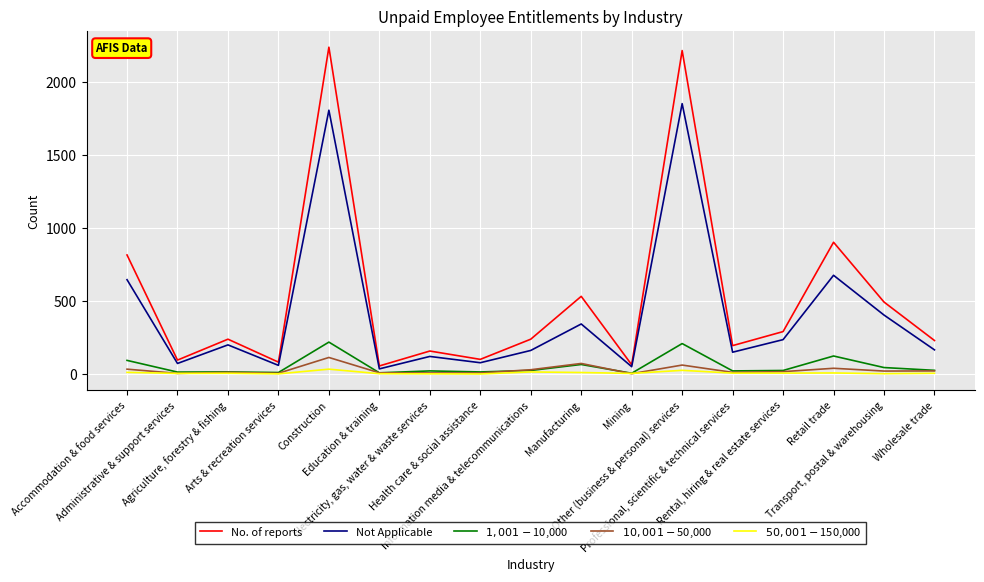

What is the difference between the highest and lowest values at Accommodation & food services?

803